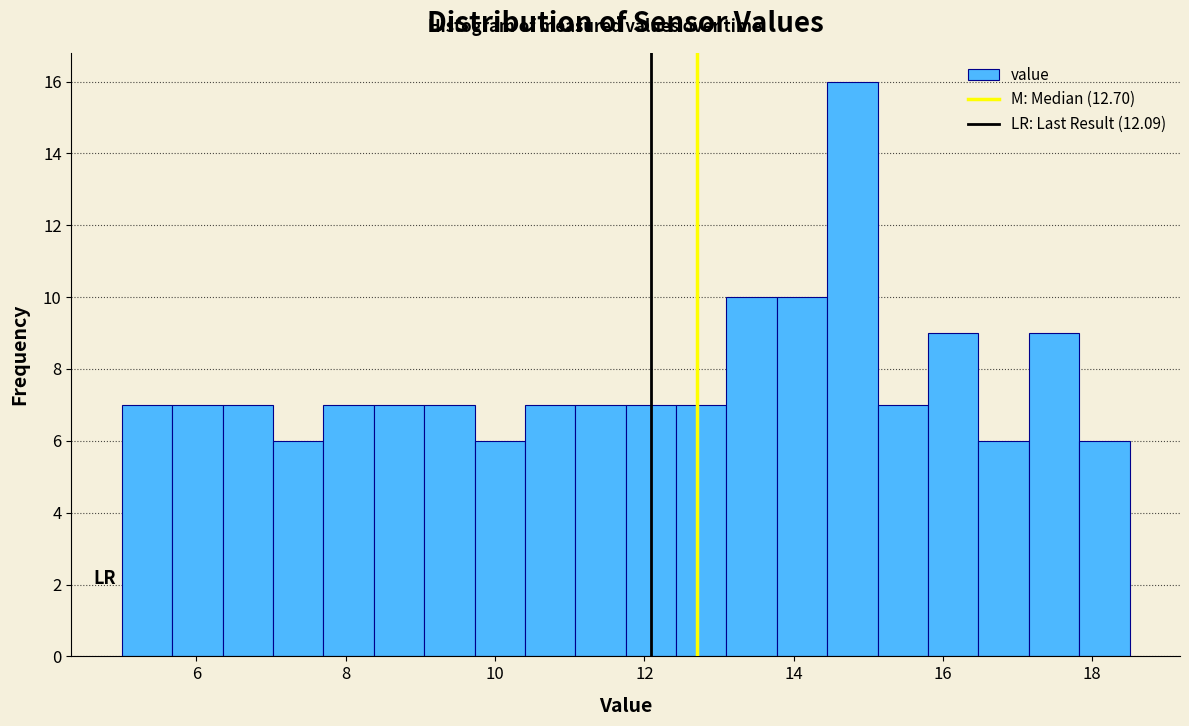

Around what value on the x-axis is the tallest bar? Give the approximate position of its centre, as read against the axis.

14.8